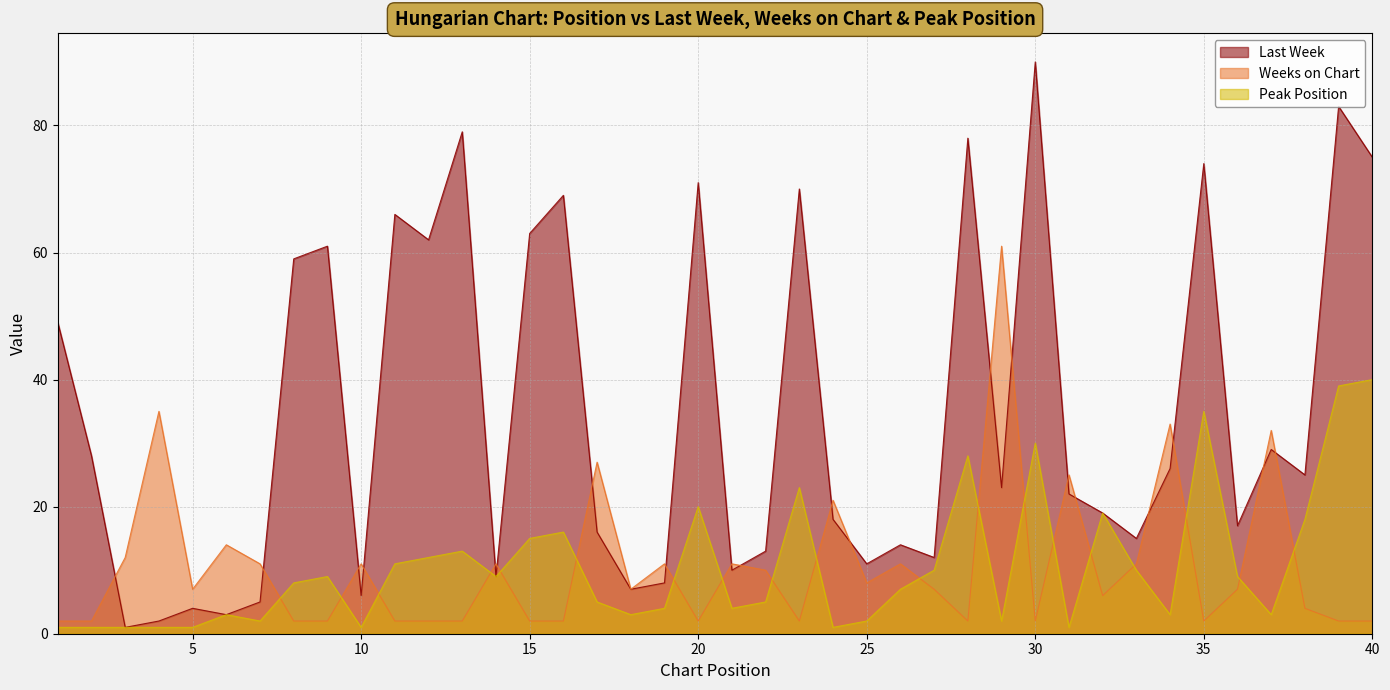

How many interior local valleys does the Peak Position series have?

10